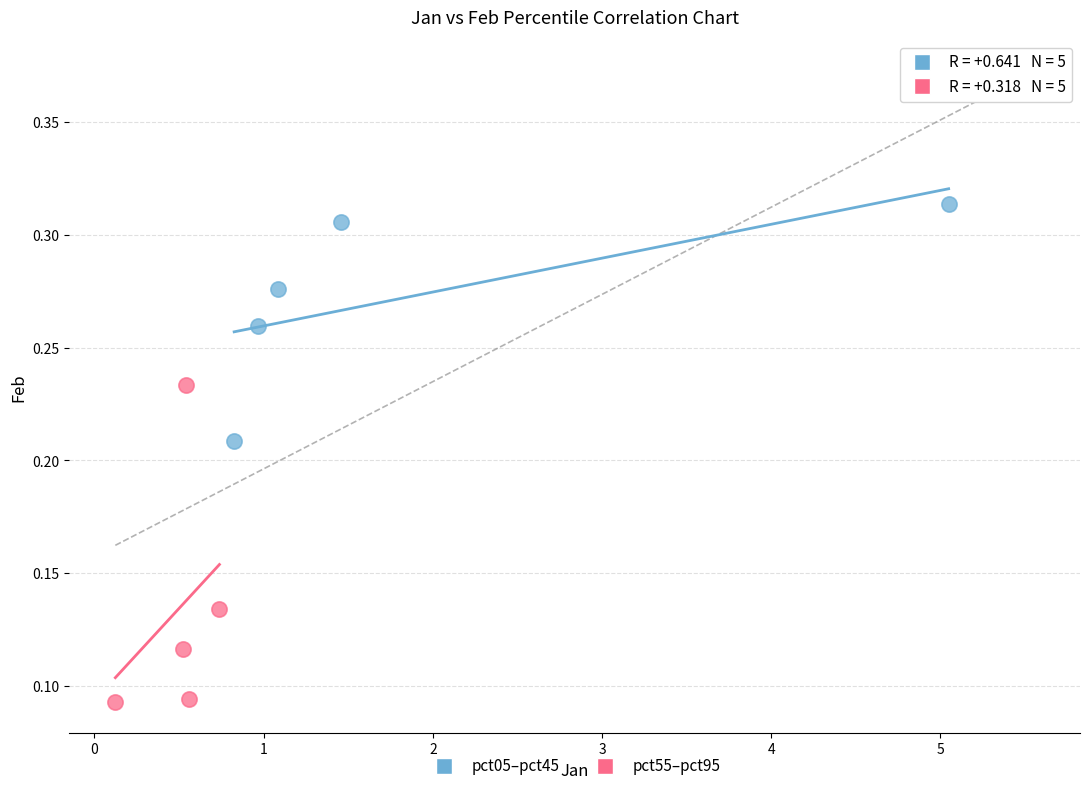

Which series has the widest spread of Y values?

pct55–pct95